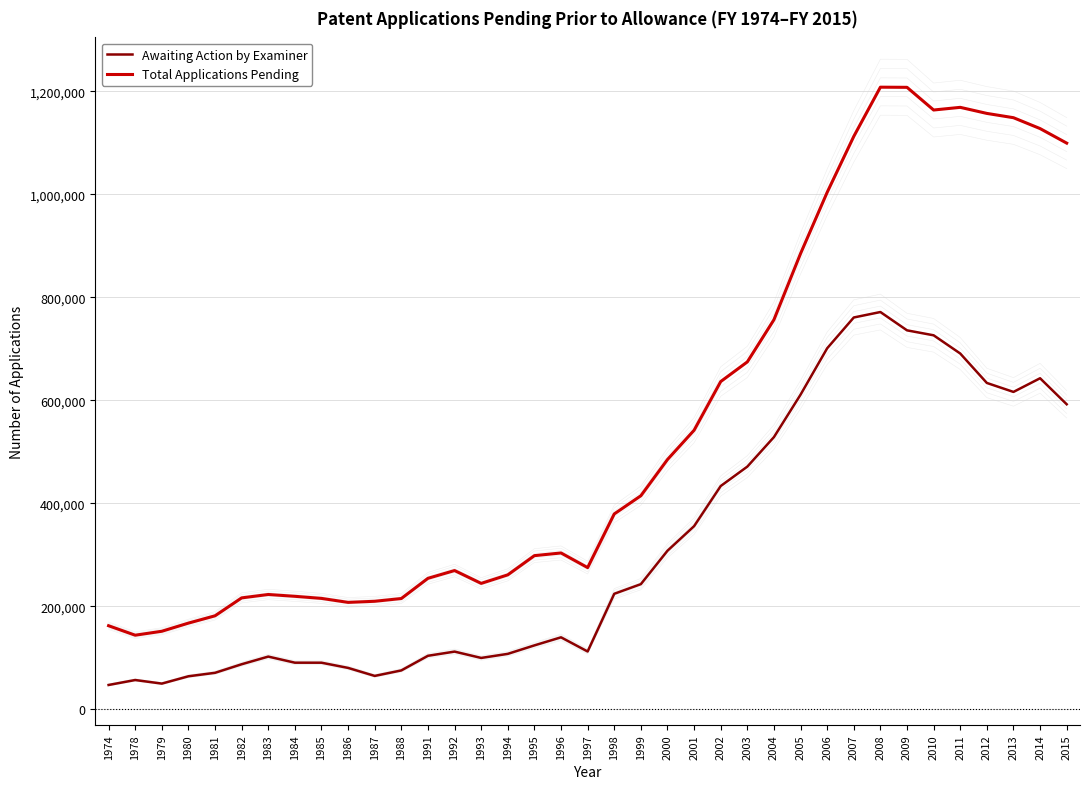

True or false: Total Applications Pending and Awaiting Action by Examiner cross at least once.

False